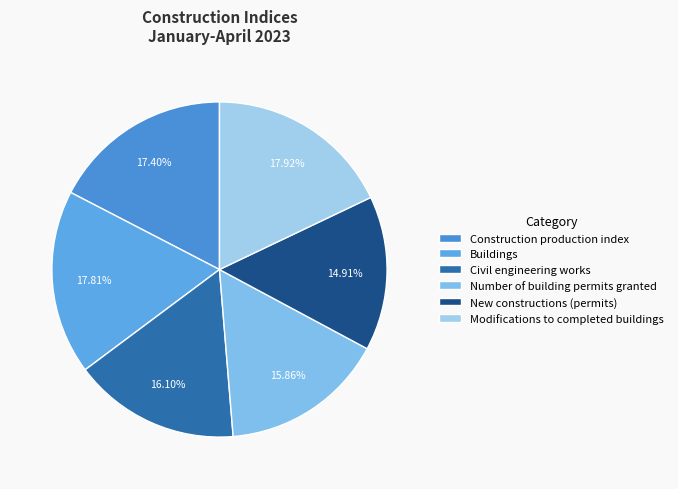

To the nearest percent, what is the combined percentage of Buildings and Construction production index?

35%